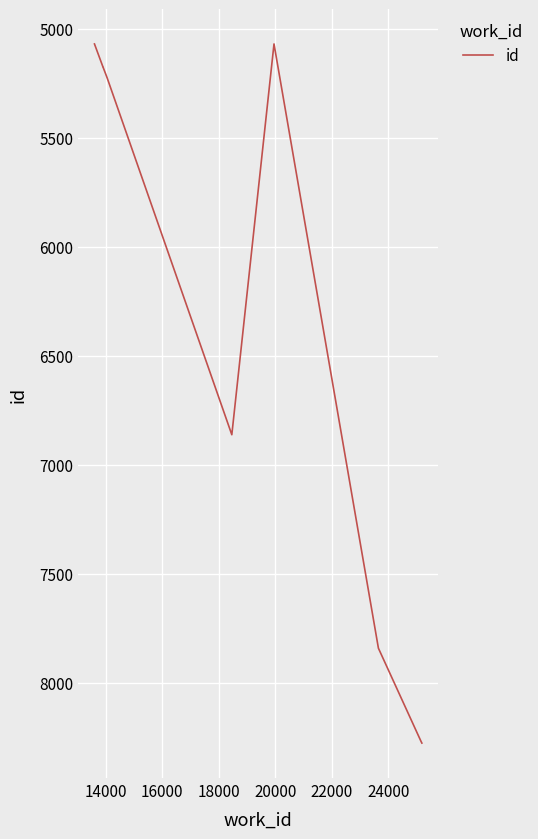

What is the smallest value displayed?

5070